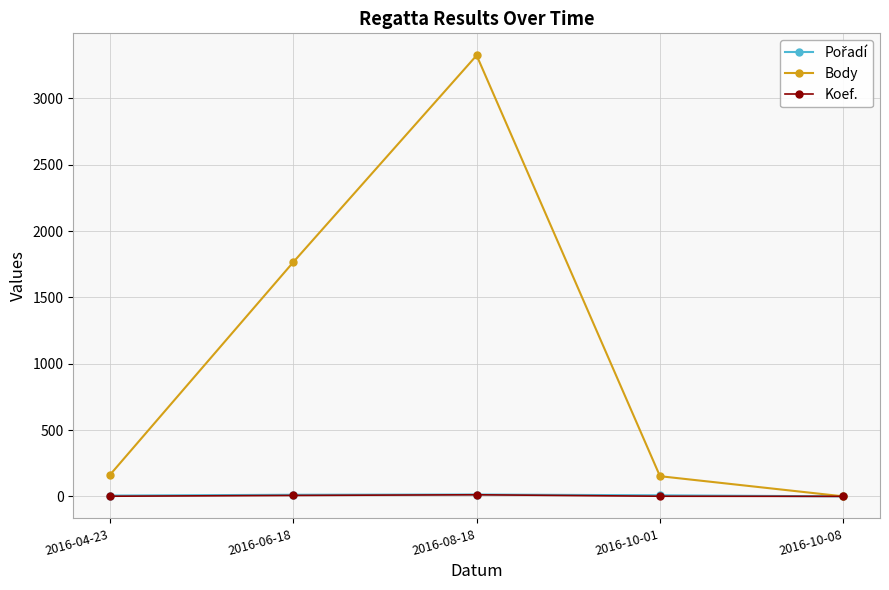

At which category is the sum across all series the highest?

2016-08-18